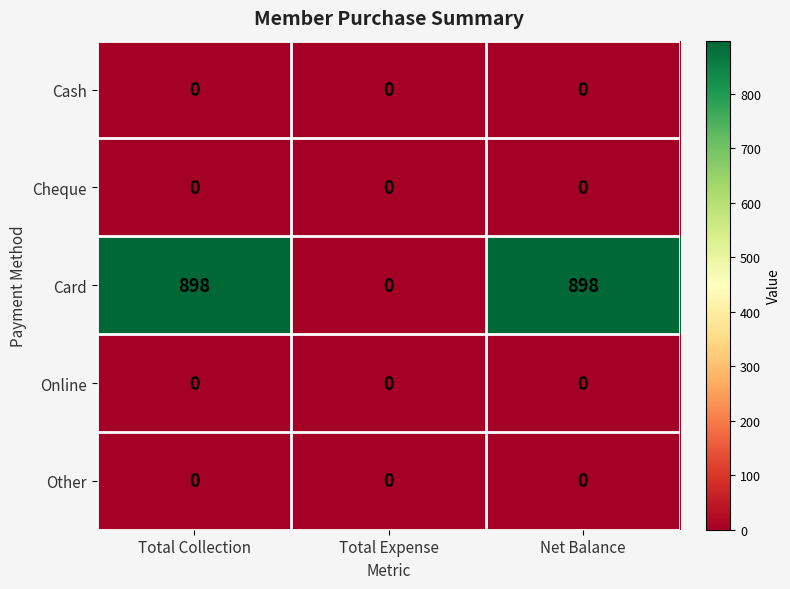

The Cheque series shows 0 at Total Expense. True or false?

True